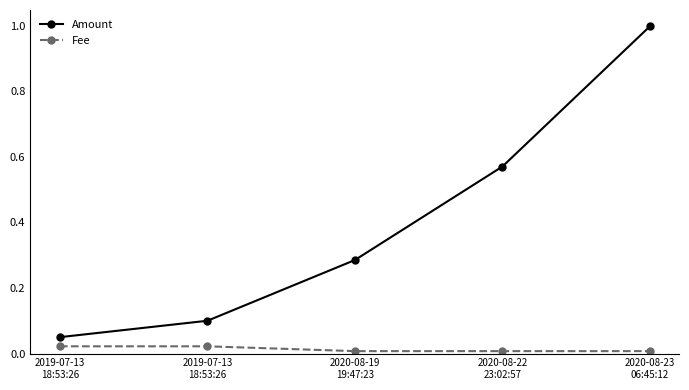

What are all the series names shown in the legend?

Amount, Fee